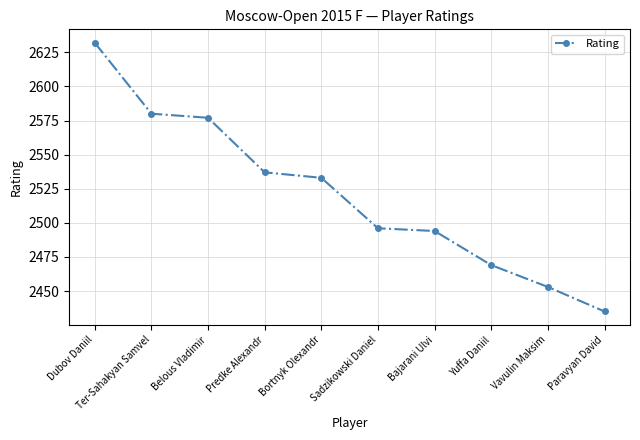

Is this an area chart (filled region under the line)?

No